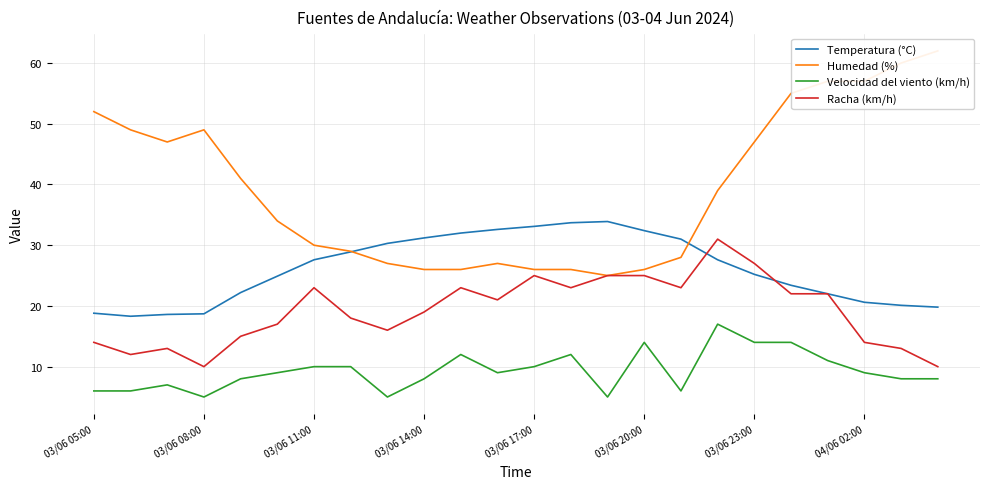

What is the minimum value for Racha (km/h)?

10.0